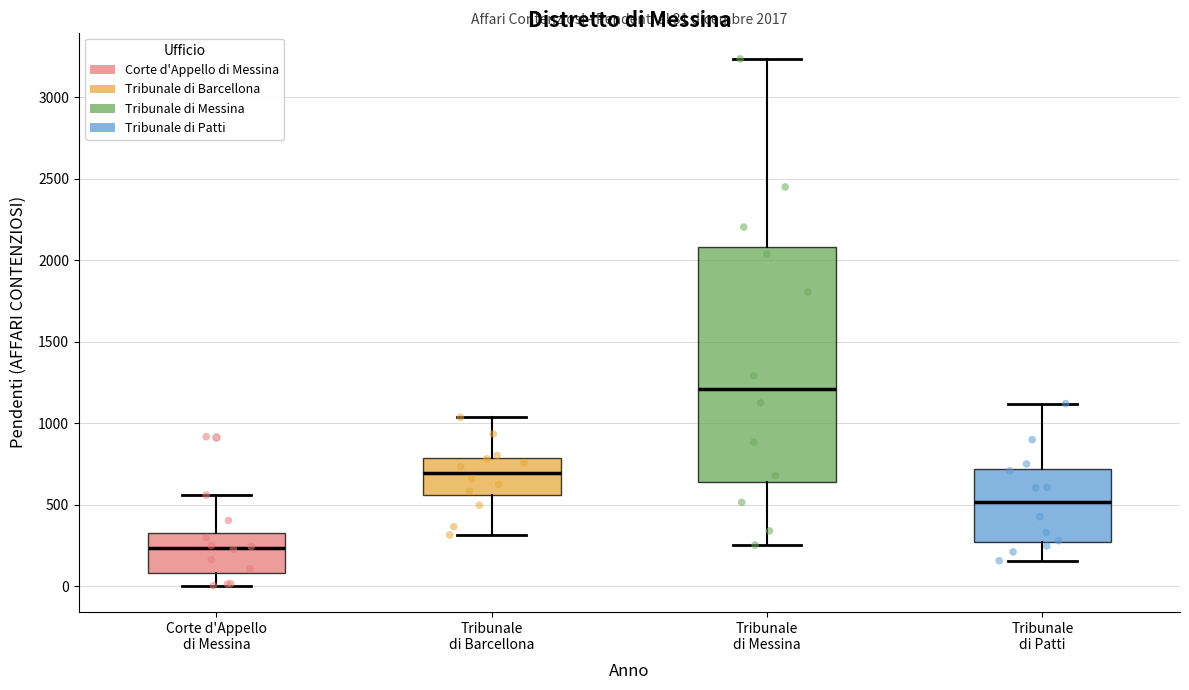

Which box's median line is the lowest?

Corte d'Appello di Messina